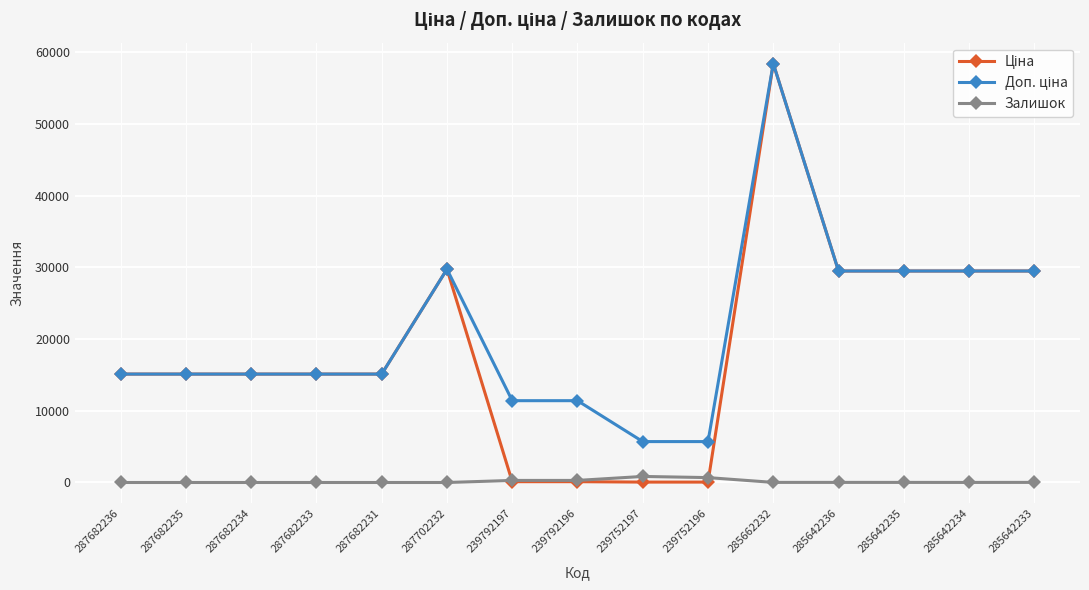

What is the label of the 5th point from the left?

287682231